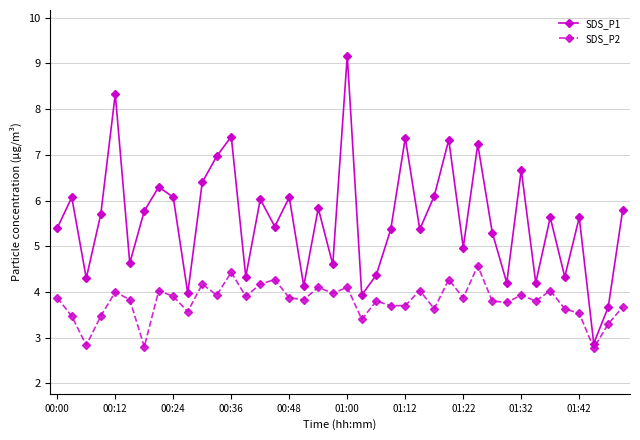

What is the minimum value shown in the chart?

2.8